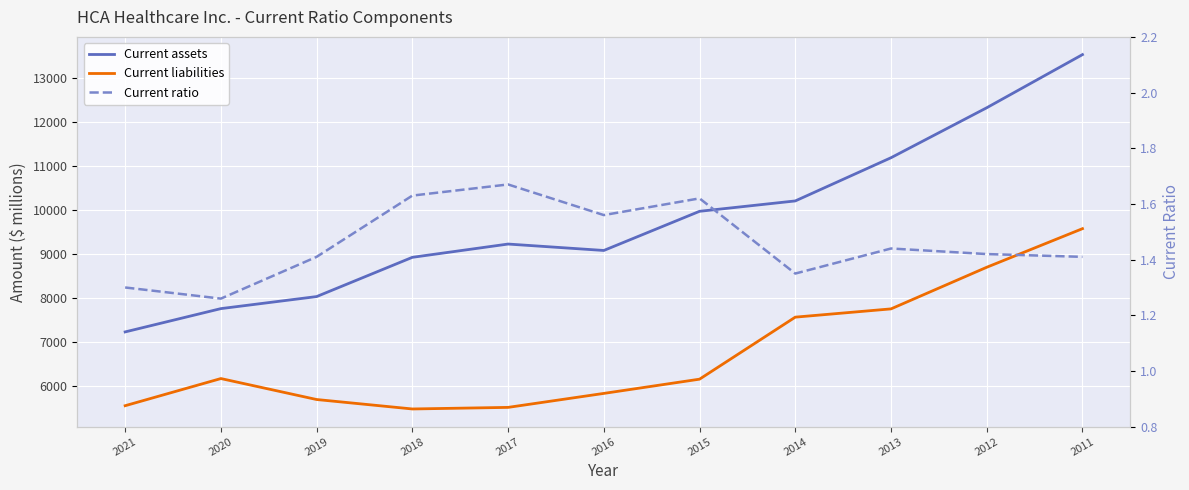

Reading left to right, what are all the values shown in this chart?

Current assets: 7233.0	7763.0	8037.0	8930.0	9232.0	9086.0	9977.0	10213.0	11196.0	12333.0	13542.0
Current liabilities: 5554.0	6172.0	5695.0	5480.0	5516.0	5834.0	6158.0	7569.0	7757.0	8704.0	9582.0
Current ratio: 1.3	1.3	1.4	1.6	1.7	1.6	1.6	1.4	1.4	1.4	1.4